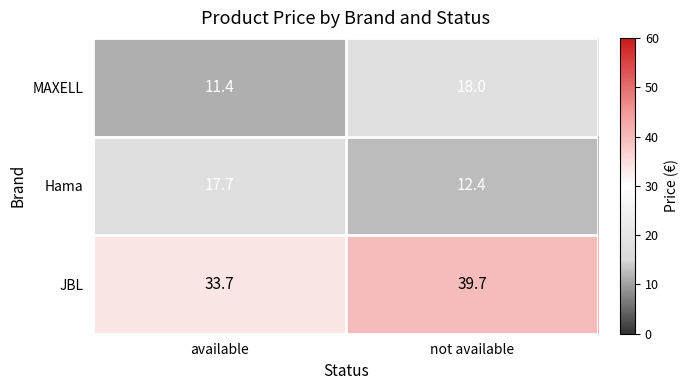

The MAXELL series shows 17.9 at available. True or false?

False